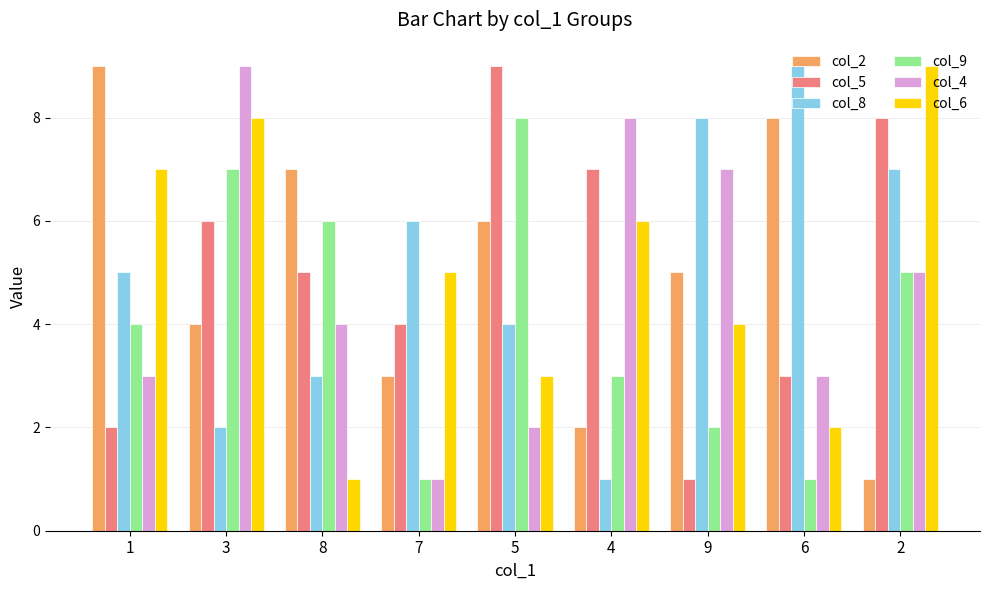

What is the value of the col_8 bar at the 9th from the left?

7